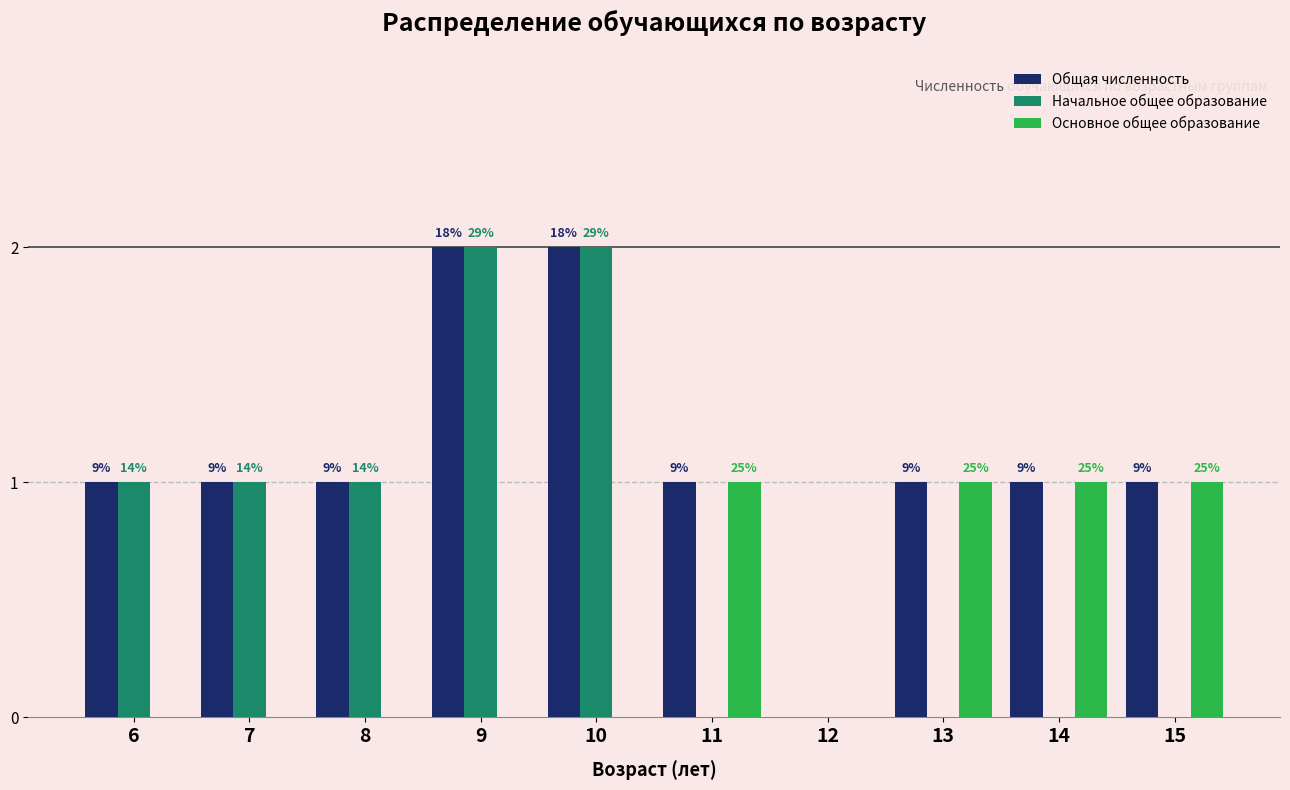

What are all the series names shown in the legend?

Общая численность, Начальное общее образование, Основное общее образование